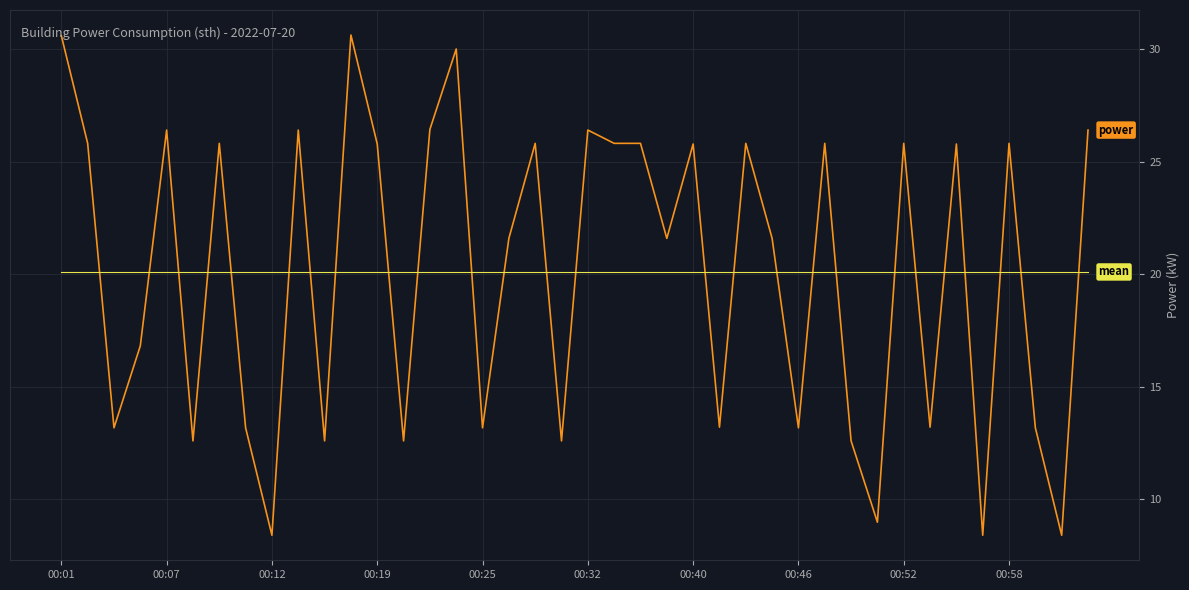

What is the greatest value displayed?

30.6